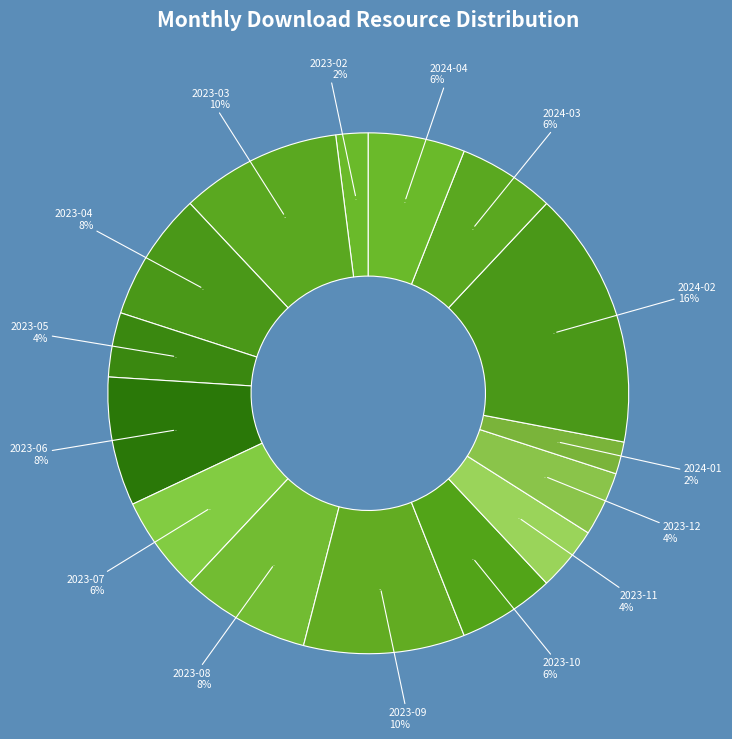

Is 2023-04 the majority of the pie?

No